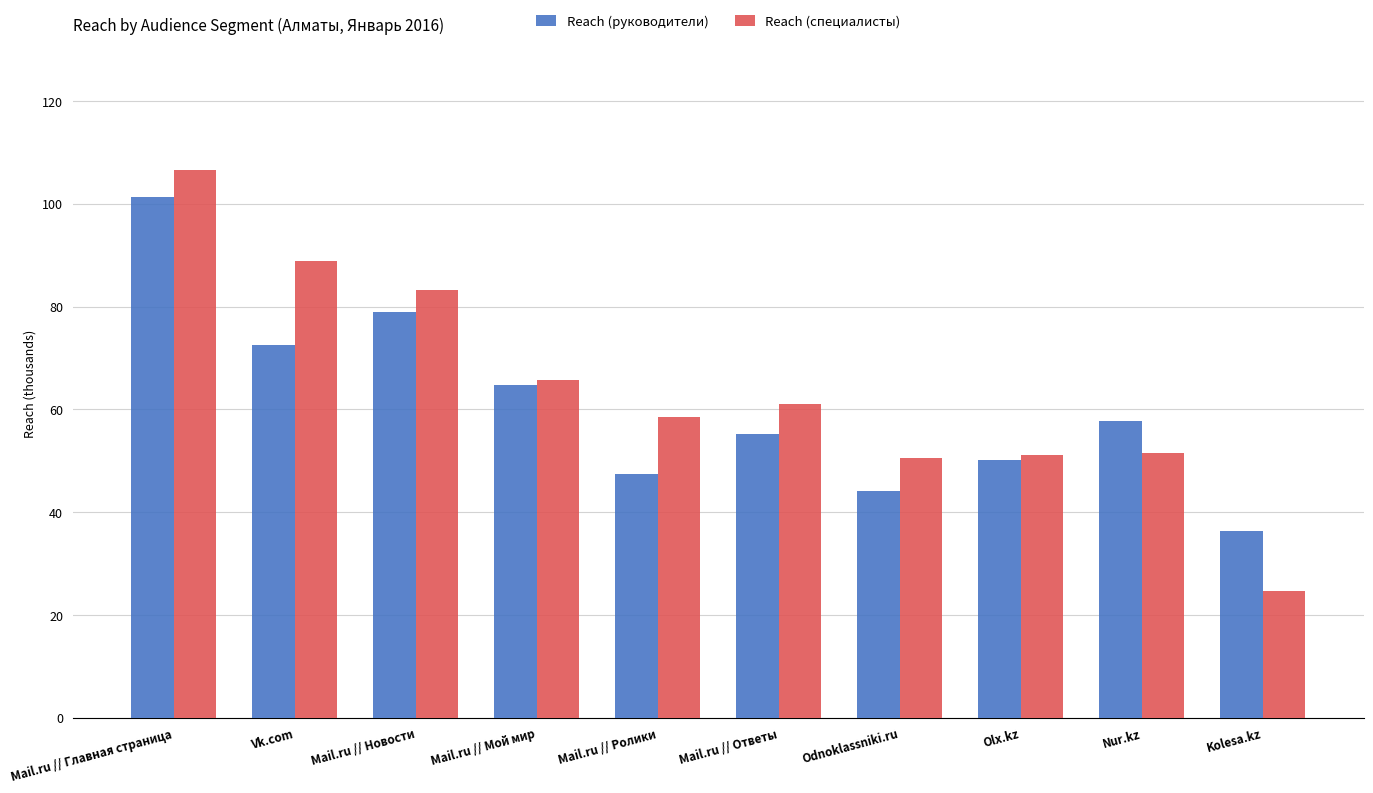

At Mail.ru // Ролики, list the series in order from largest to smallest.

Reach (специалисты), Reach (руководители)